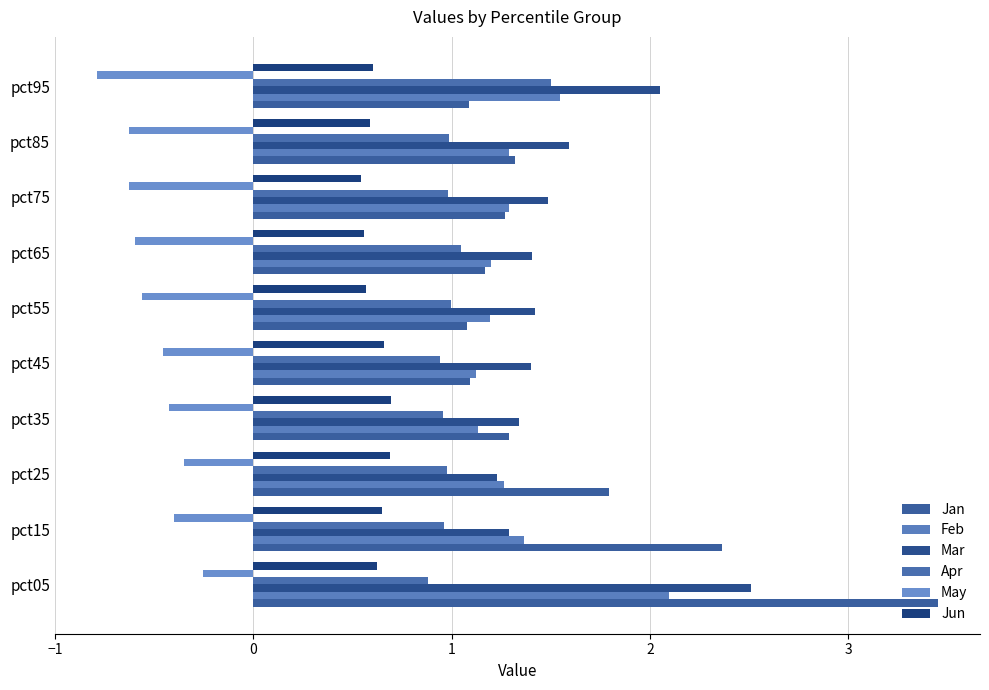

What is the difference between the second highest and minimum values in the Apr series?

0.2